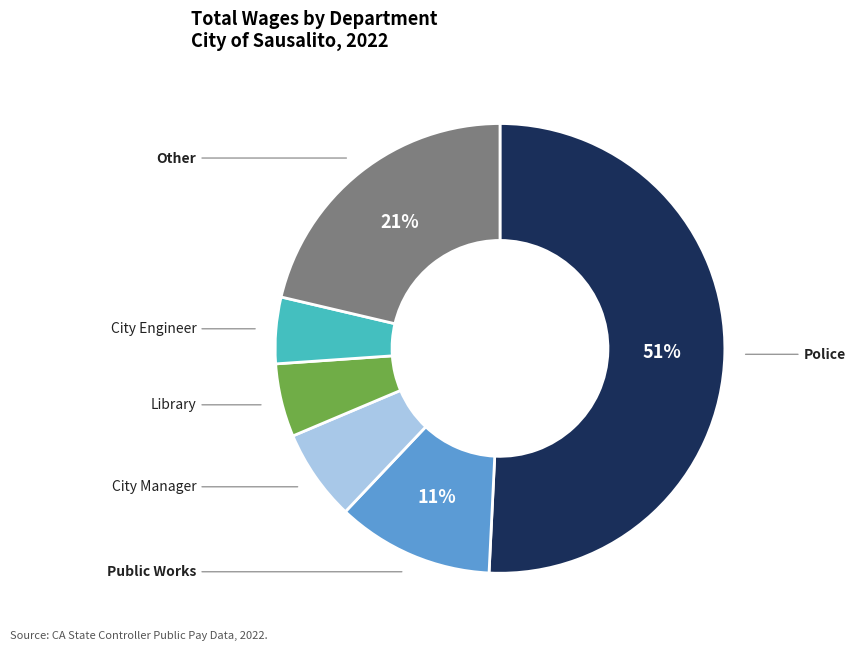

Is there any slice that represents more than half of the pie?

Yes